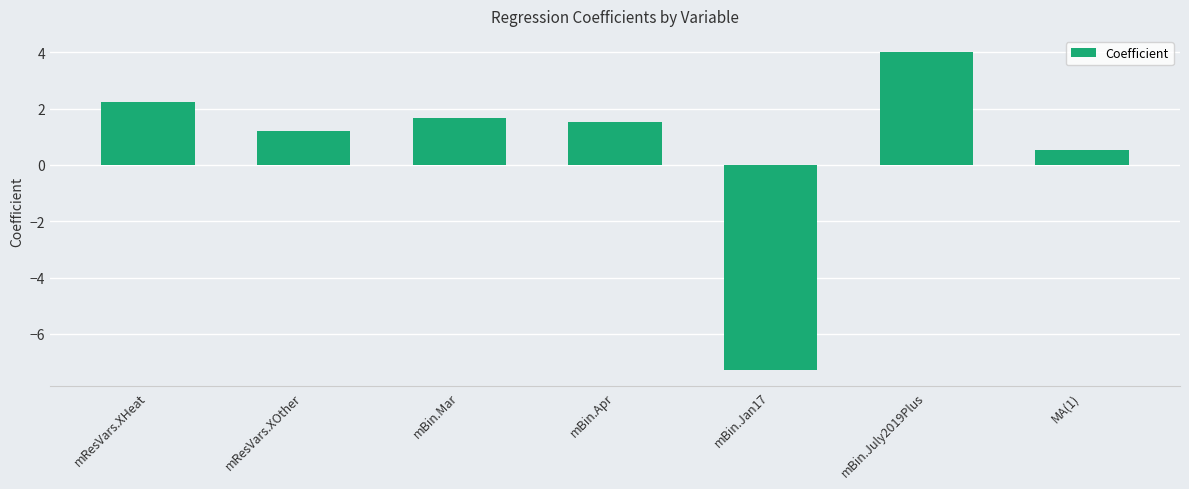

Reading left to right, transcribe all the data shown in this chart.

2.2	1.2	1.6	1.5	-7.3	4.0	0.5